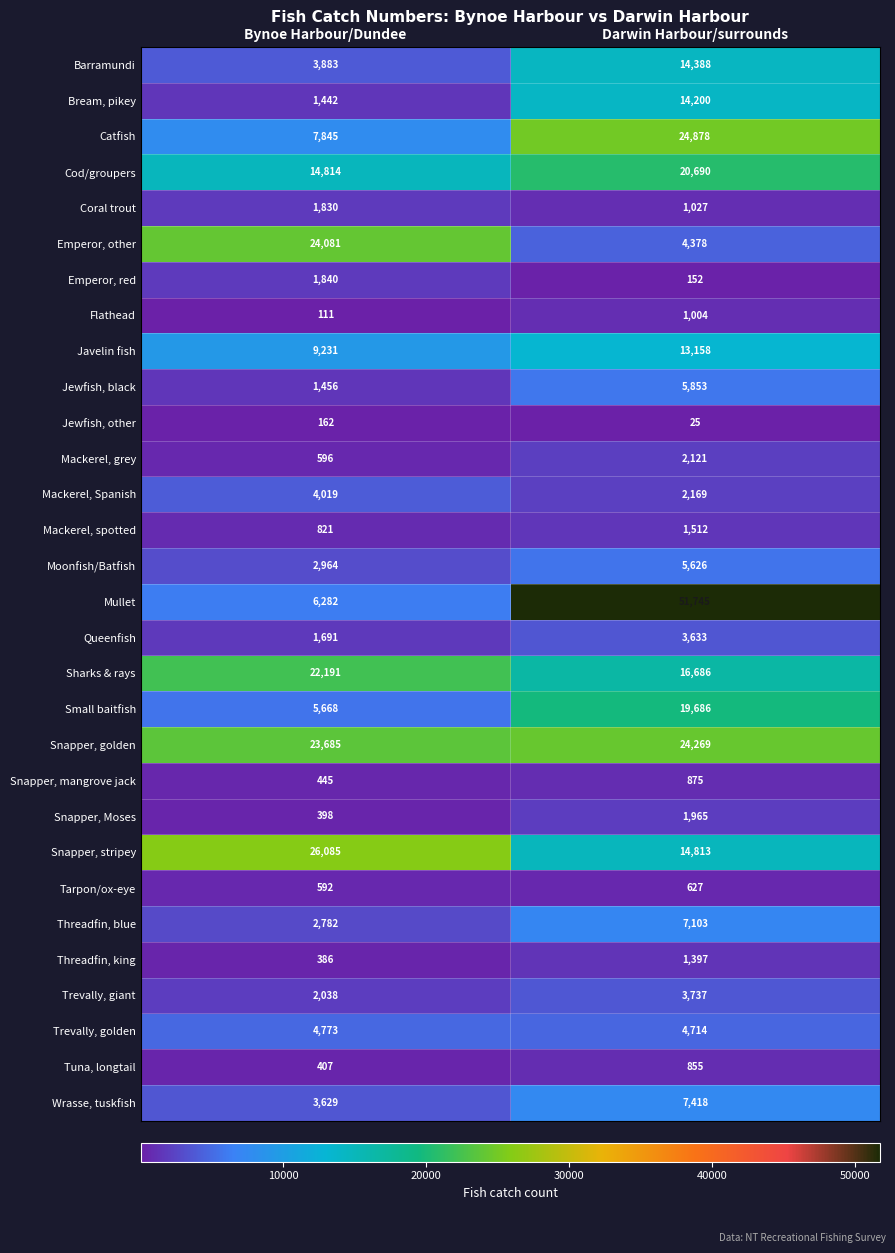

At which category is the sum across all series the highest?

Darwin Harbour/surrounds